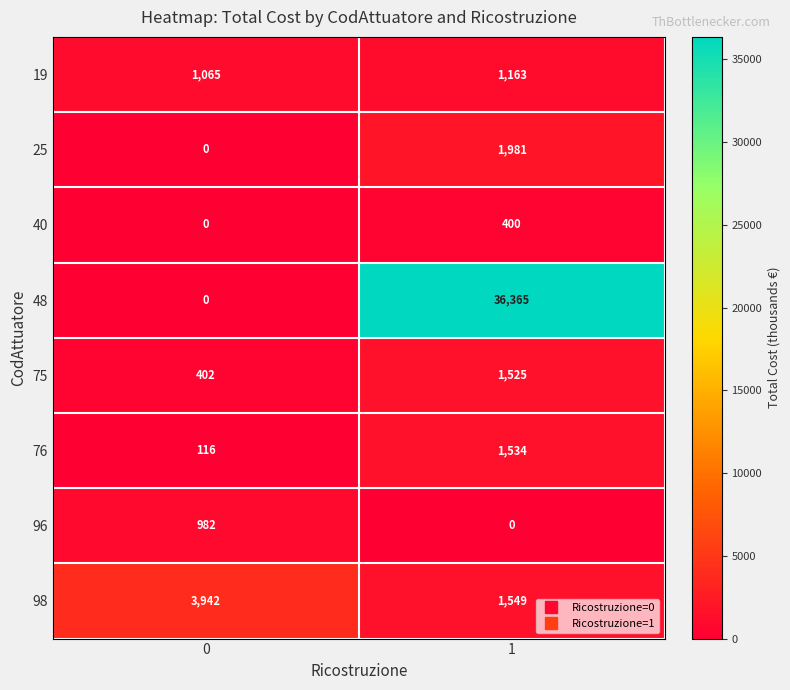

What is the lowest value of the 75 series?

402